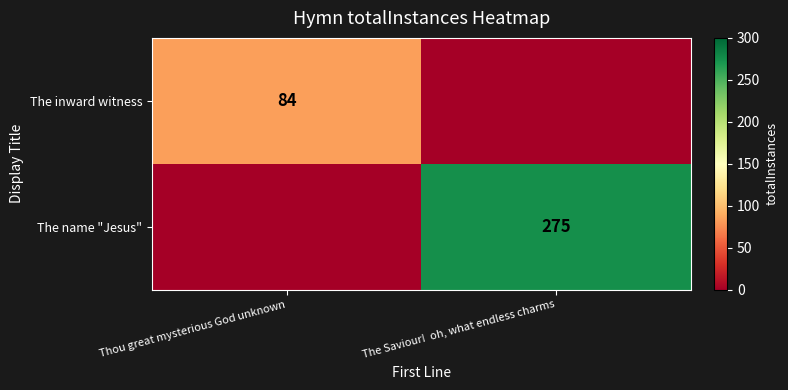

Is it true that The name "Jesus" equals 275 at The Saviour!  oh, what endless charms?

True